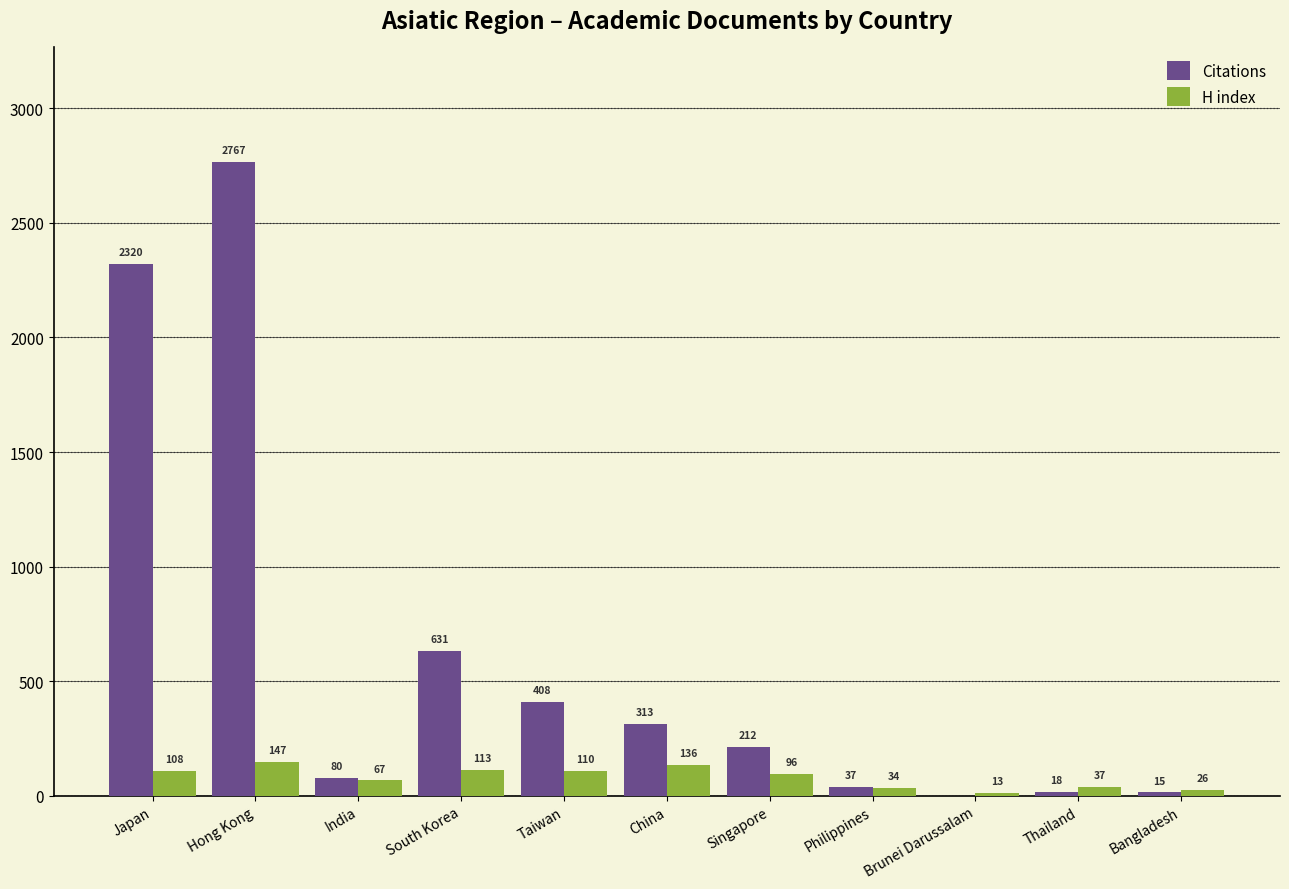

Which series changed the most between Philippines and Thailand?

Citations